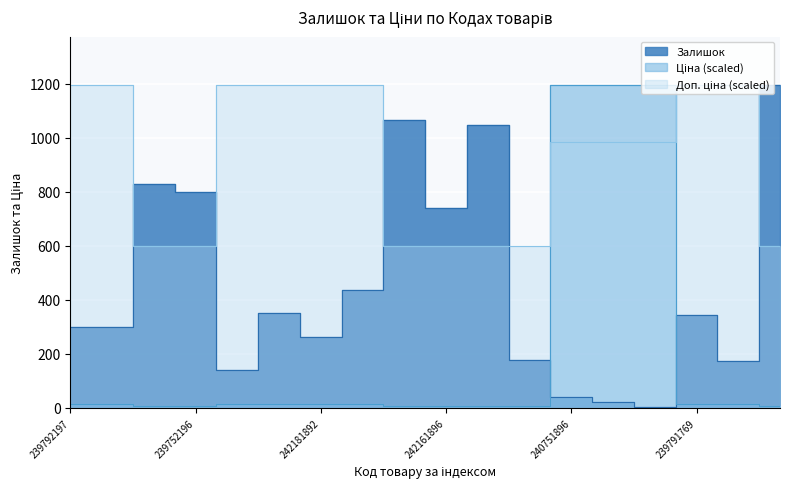

The value of Залишок at 242162004 is 1797.8. True or false?

False